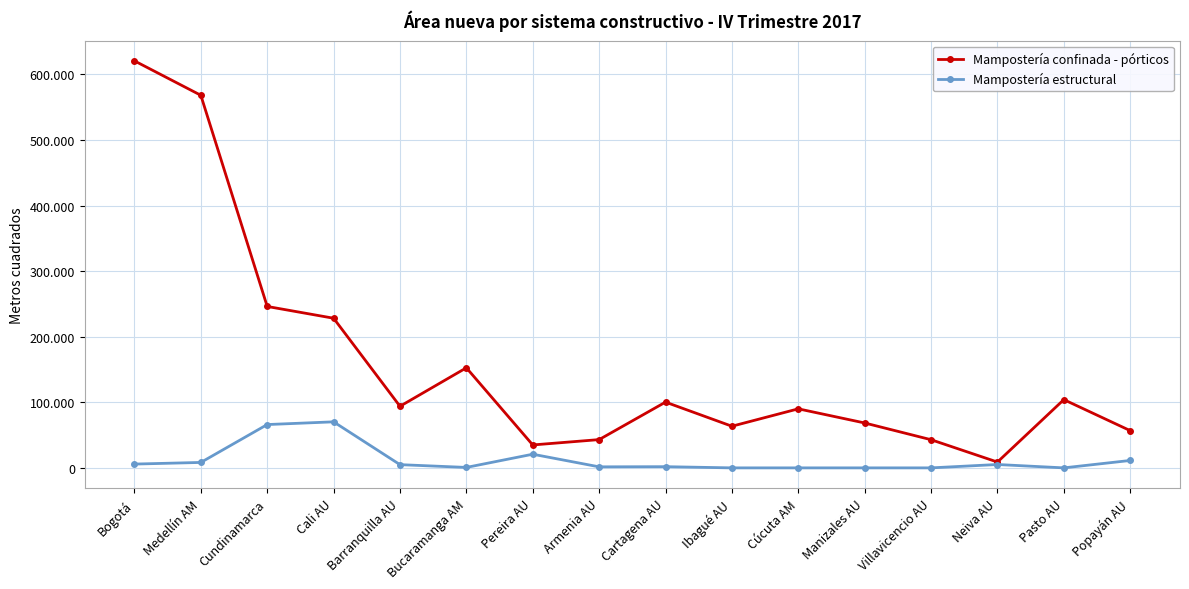

True or false: Mampostería estructural has more than 1 interior local peaks.

True